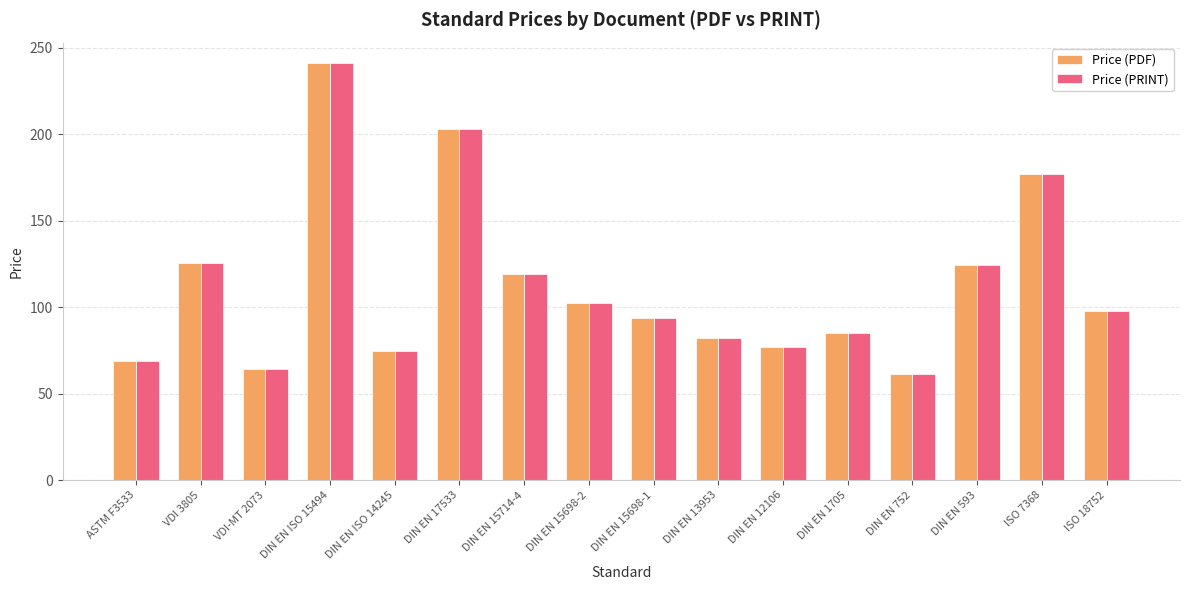

The value of Price (PDF) at DIN EN 13953 is 16.8. True or false?

False